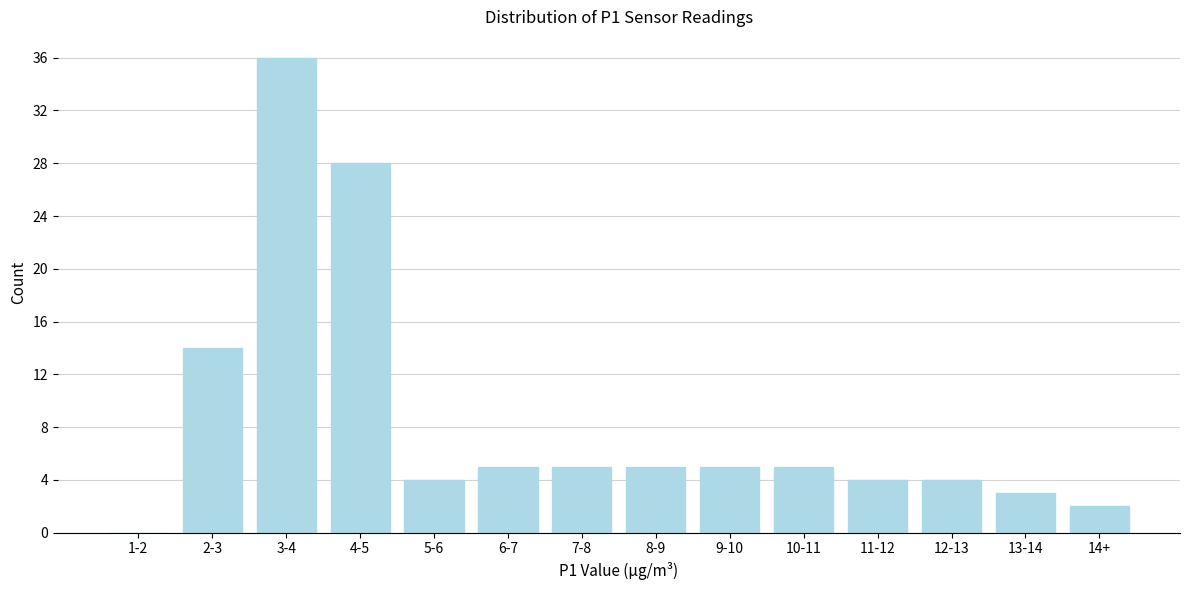

Reading right to left, extract all data points from this chart.

14+=2	13-14=3	12-13=4	11-12=4	10-11=5	9-10=5	8-9=5	7-8=5	6-7=5	5-6=4	4-5=28	3-4=36	2-3=14	1-2=0